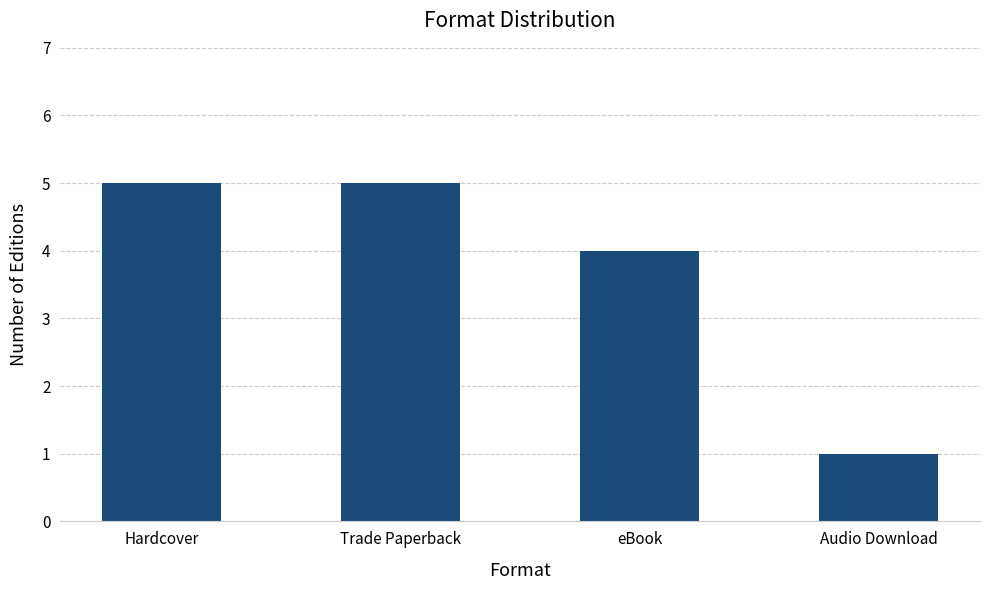

What value does the data have at Hardcover?

5